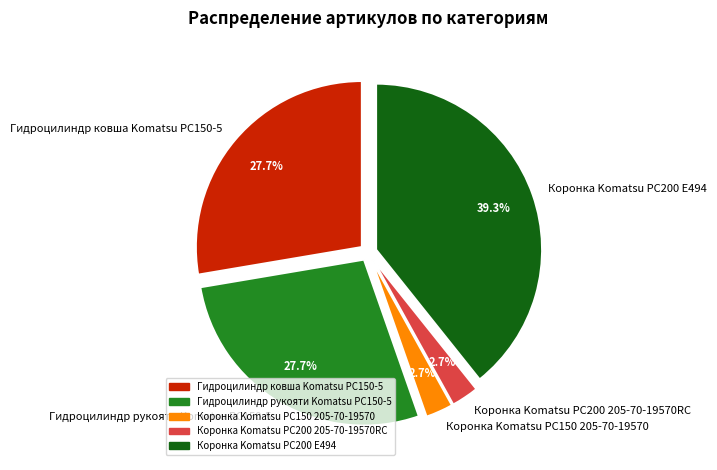

Which slice is the largest?

Коронка Komatsu PC200 E494